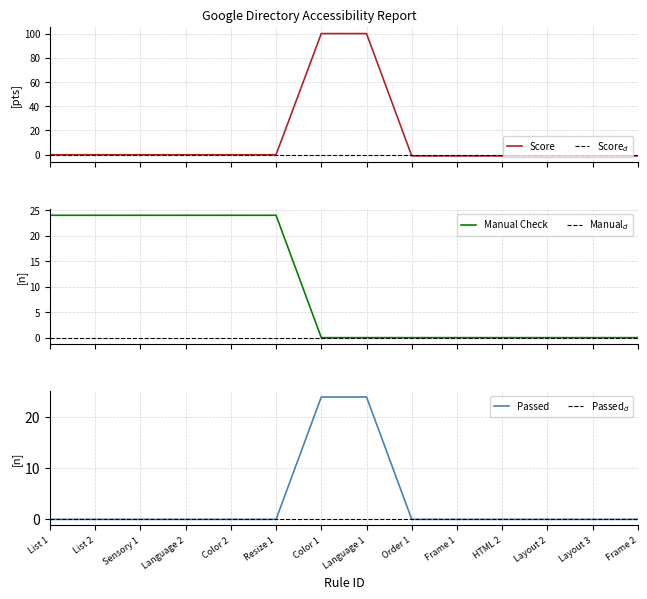

Reading right to left, what are all the values shown in this chart?

Score: -1	-1	-1	-1	-1	-1	100	100	0	0	0	0	0	0
Manual Check: 0	0	0	0	0	0	0	0	24	24	24	24	24	24
Passed: 0	0	0	0	0	0	24	24	0	0	0	0	0	0